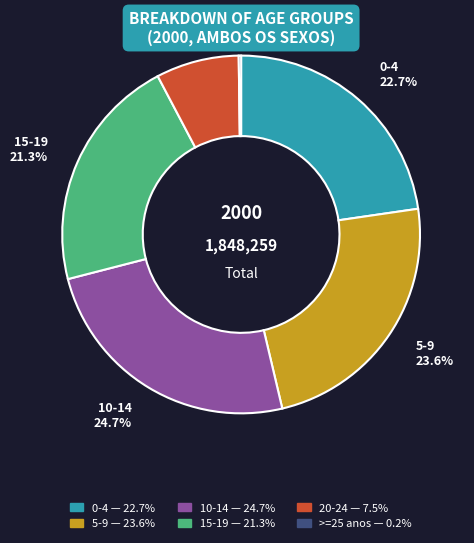

To the nearest percent, what portion does 10-14 represent?

25%